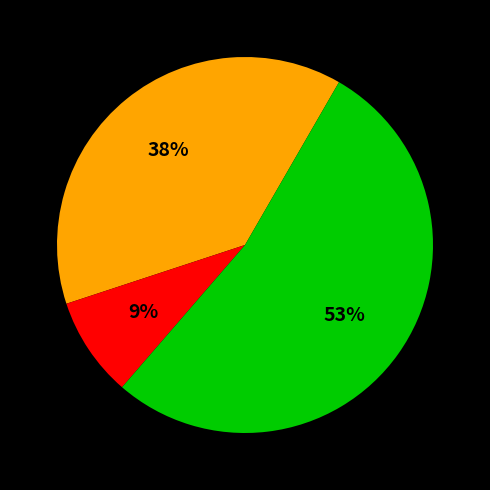

To the nearest percent, what is the average slice percentage?

33%